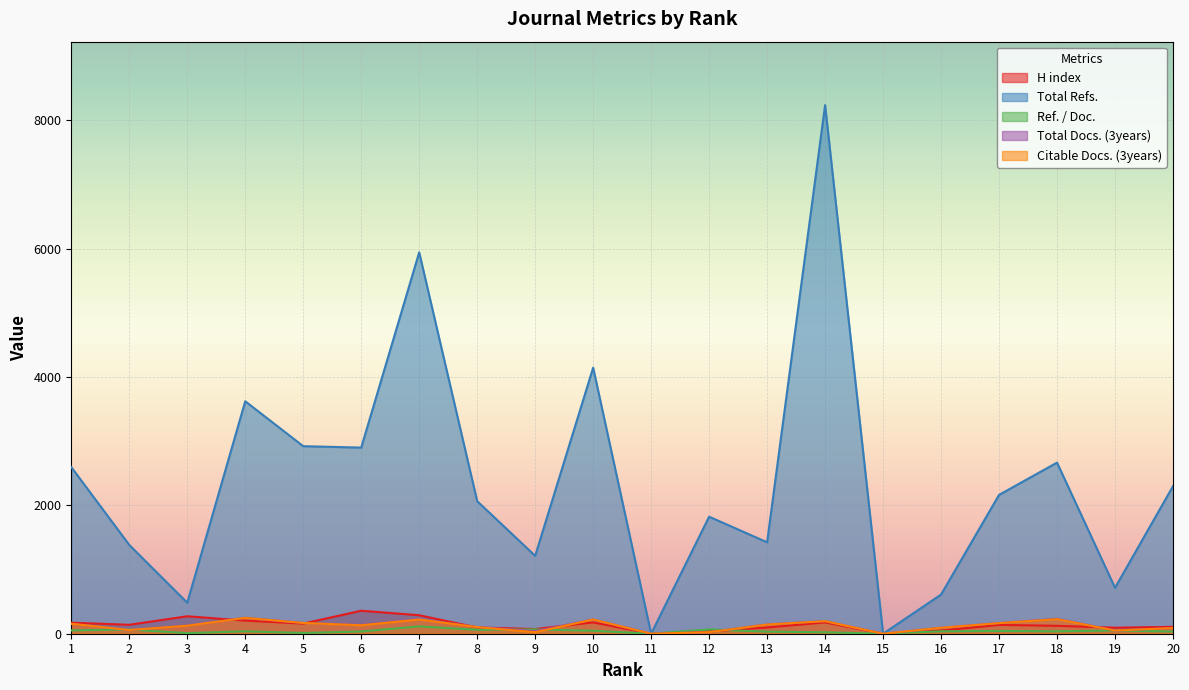

Does the chart display data point markers on the line(s)?

No